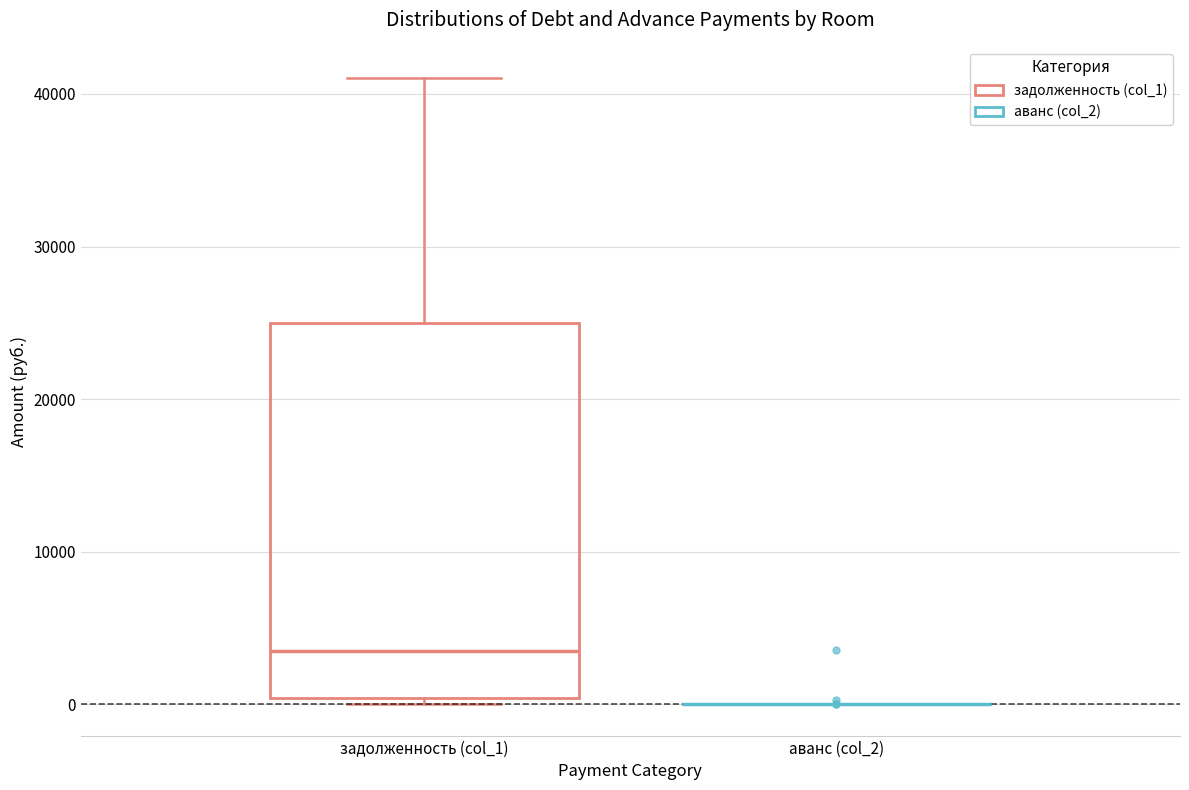

Which box is the tallest, from its lower edge to its upper edge?

задолженность (col_1)